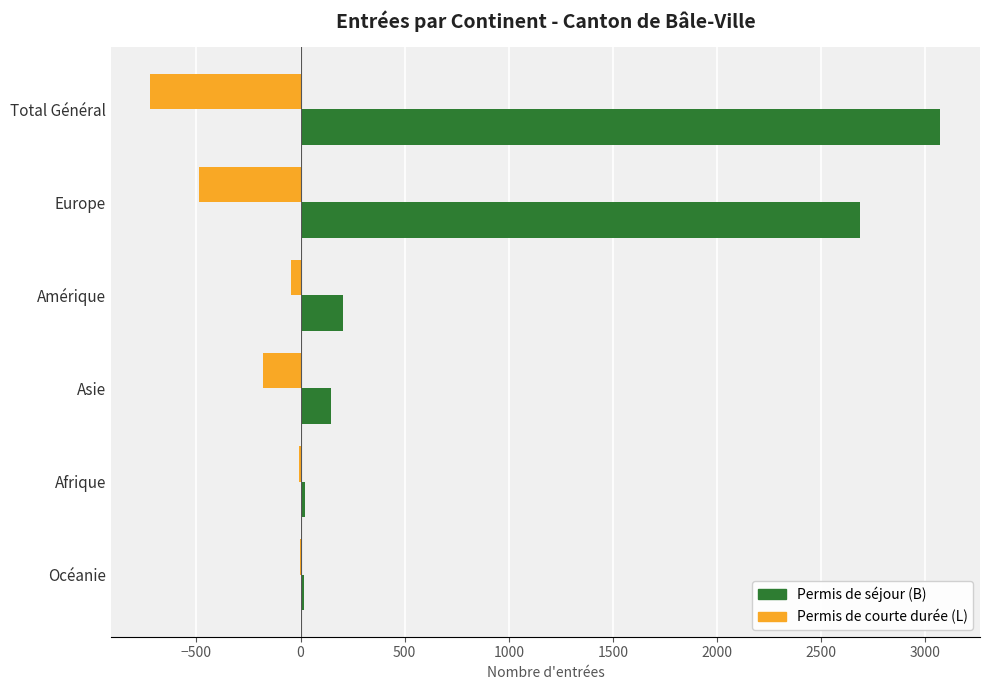

What is the maximum value shown in the chart?

3073